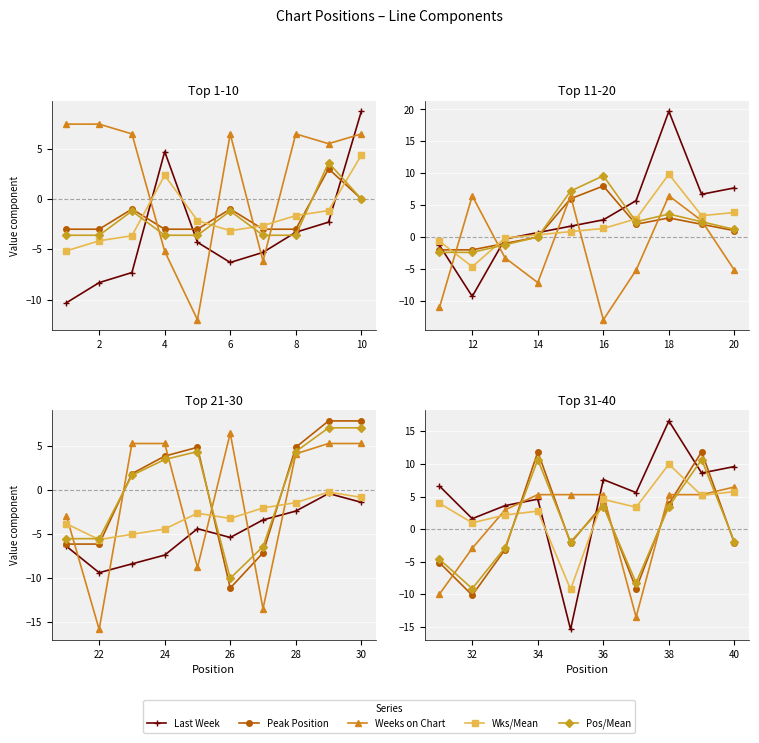

How many interior local peaks does the Peak Position series have?

3